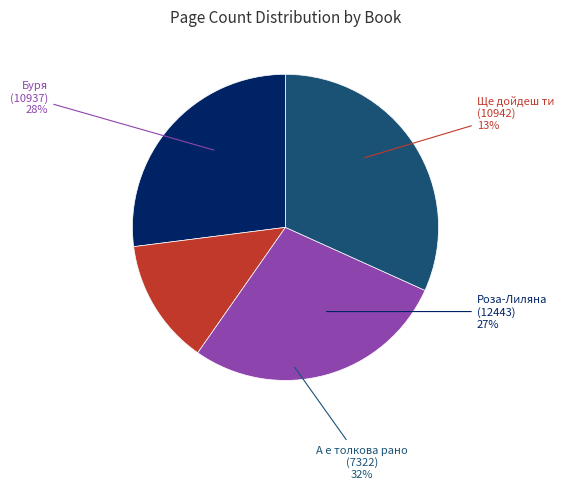

How much of the chart is everything except Роза-Лиляна
(12443)?

73.0%